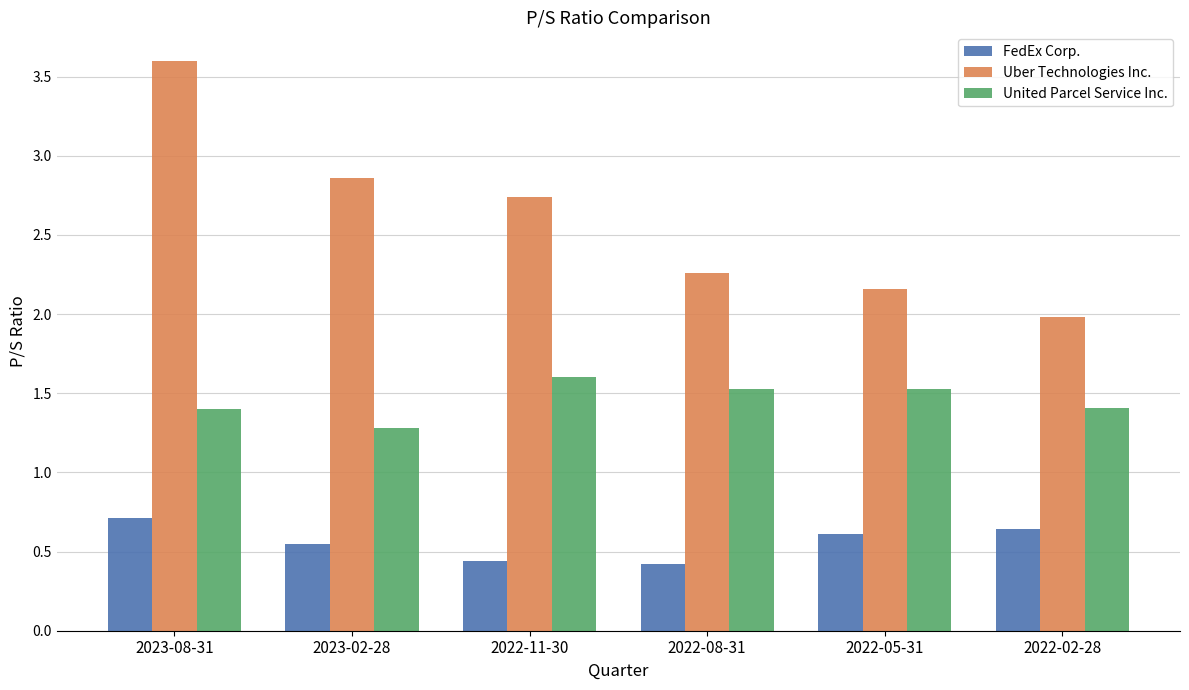

Does the chart contain stacked bars?

No